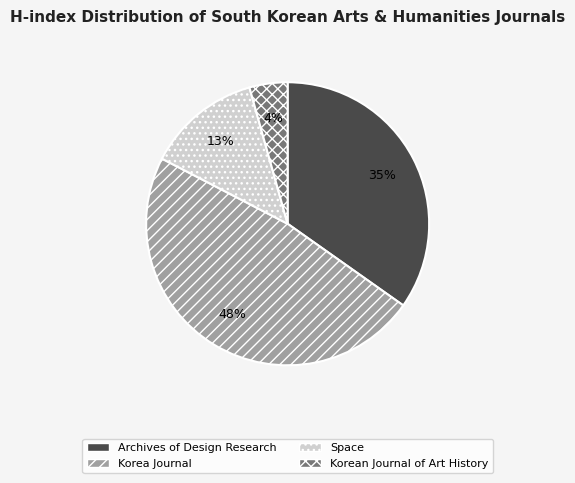

Do Space and Archives of Design Research together represent more than half of the pie?

No